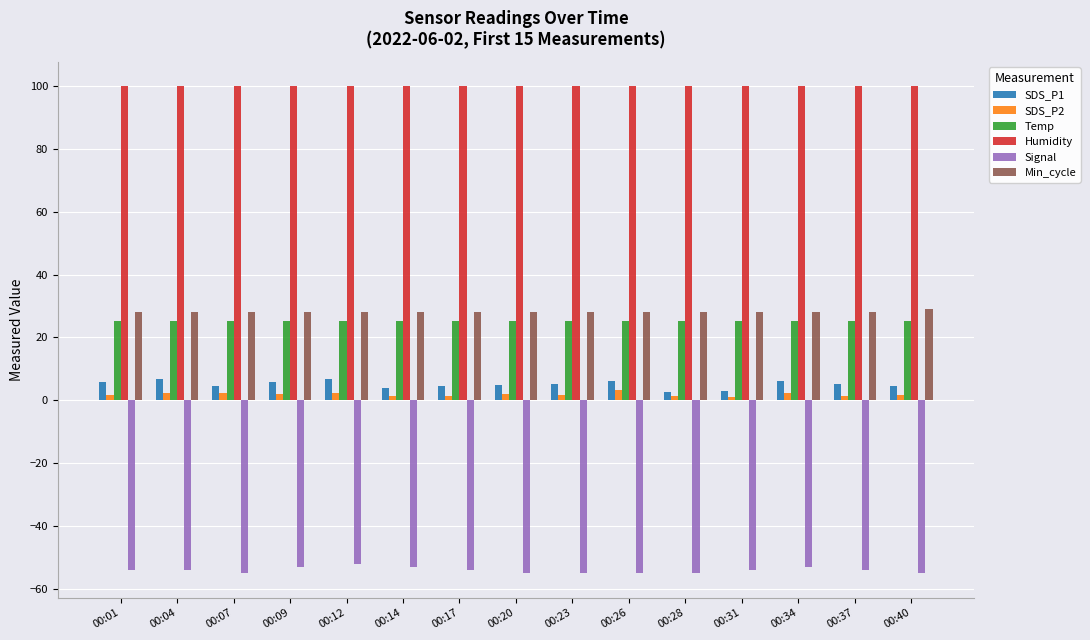

True or false: Min_cycle has a value of 28.0 at 00:04.

True